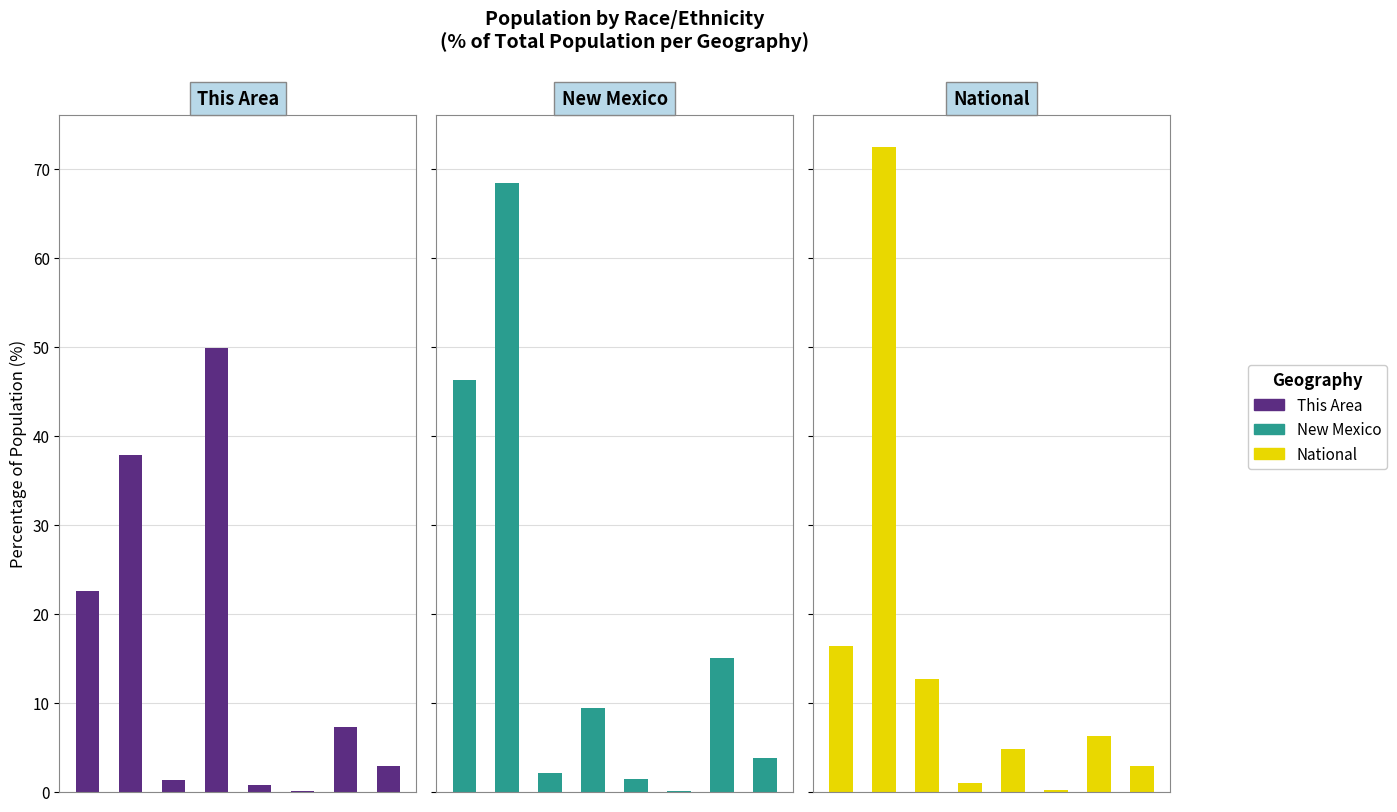

Which category has the lowest value across all series?

5